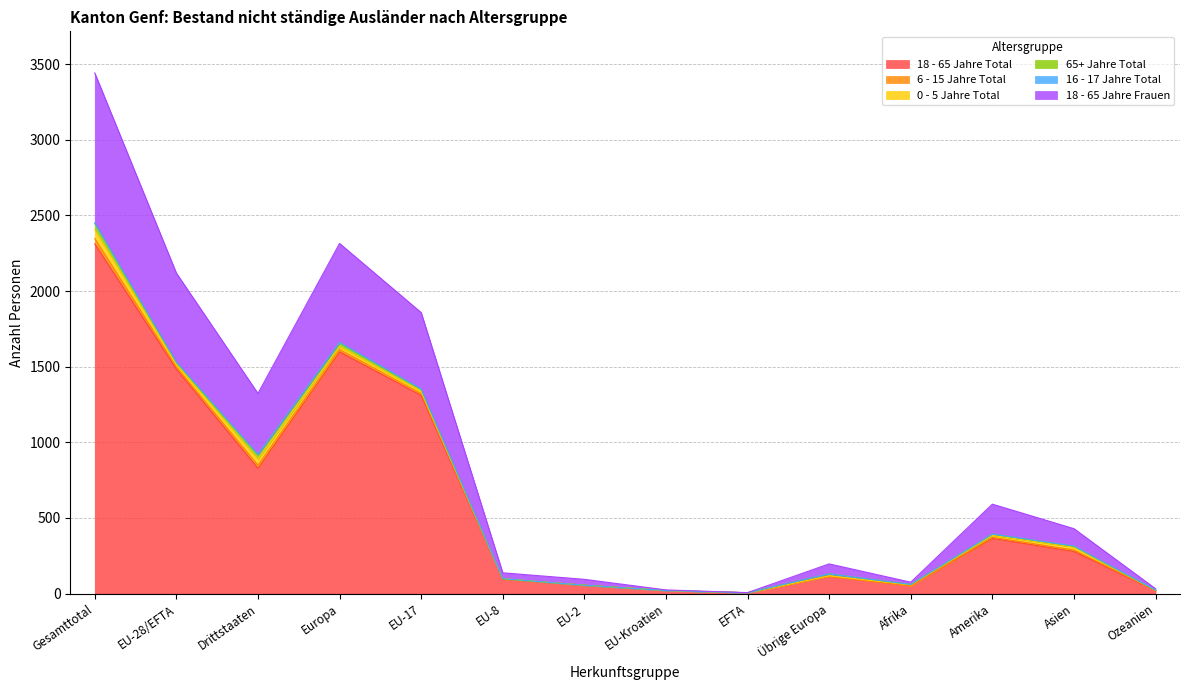

What is the spread (max minus min) of values at Drittstaaten?

826